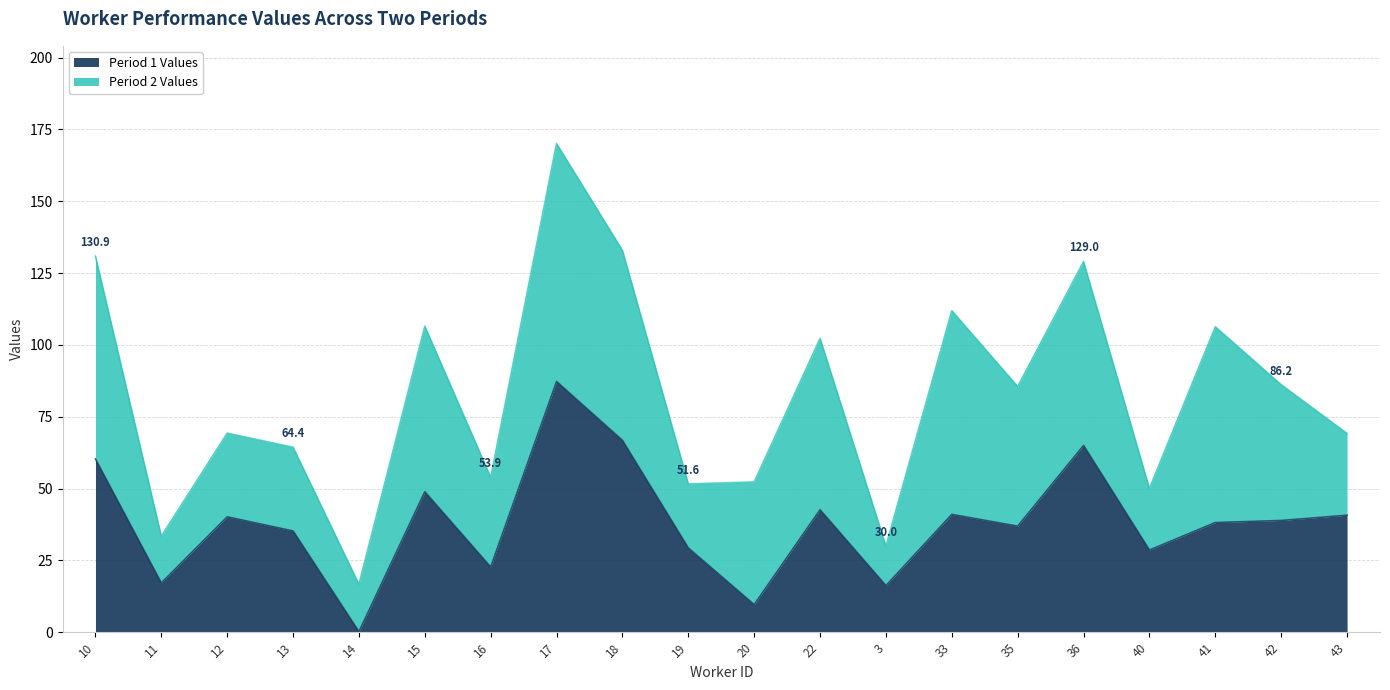

Rank the categories by value from highest to lowest.

17, 18, 36, 10, 15, 22, 33, 43, 12, 42, 41, 35, 13, 19, 40, 16, 11, 3, 20, 14